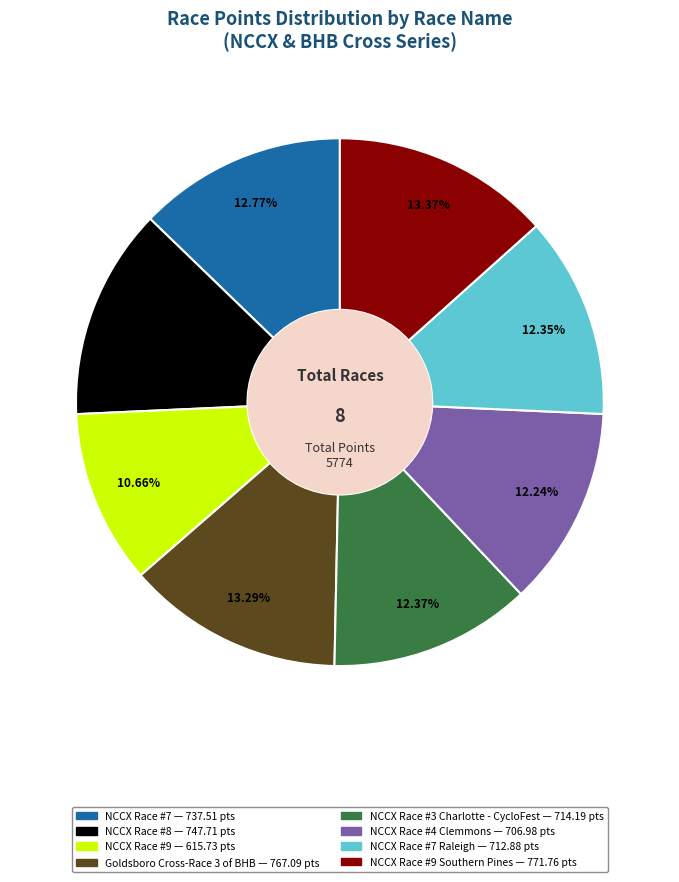

Does any single category account for the majority?

No